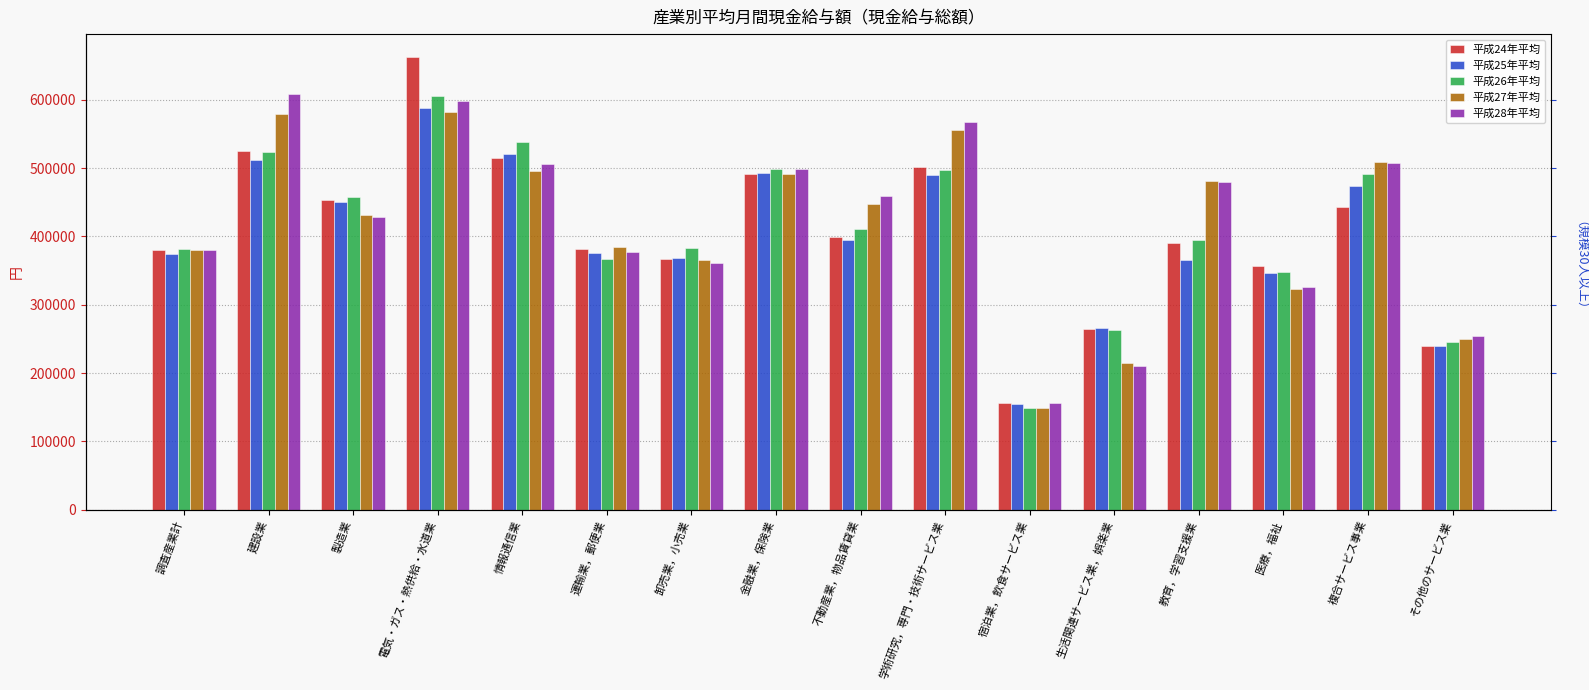

What position from the right is 複合サービス事業?

2